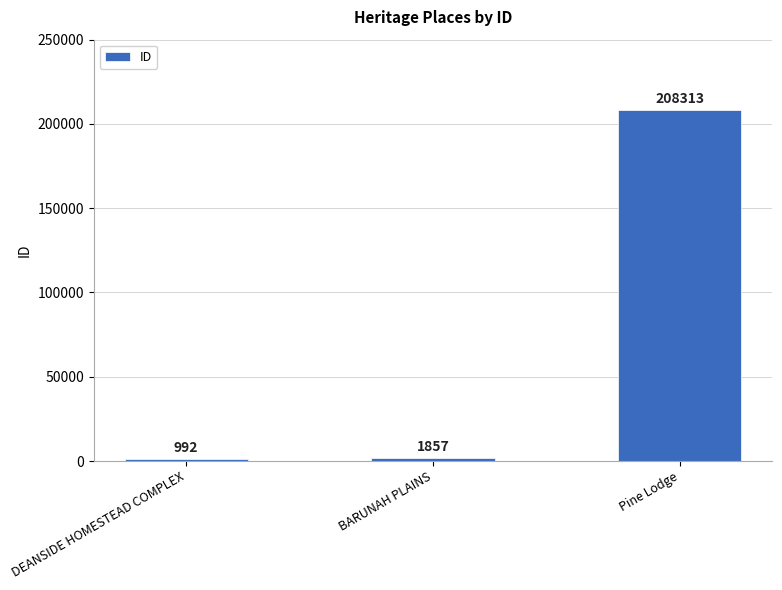

What is the difference between the values at DEANSIDE HOMESTEAD COMPLEX and Pine Lodge?

207321